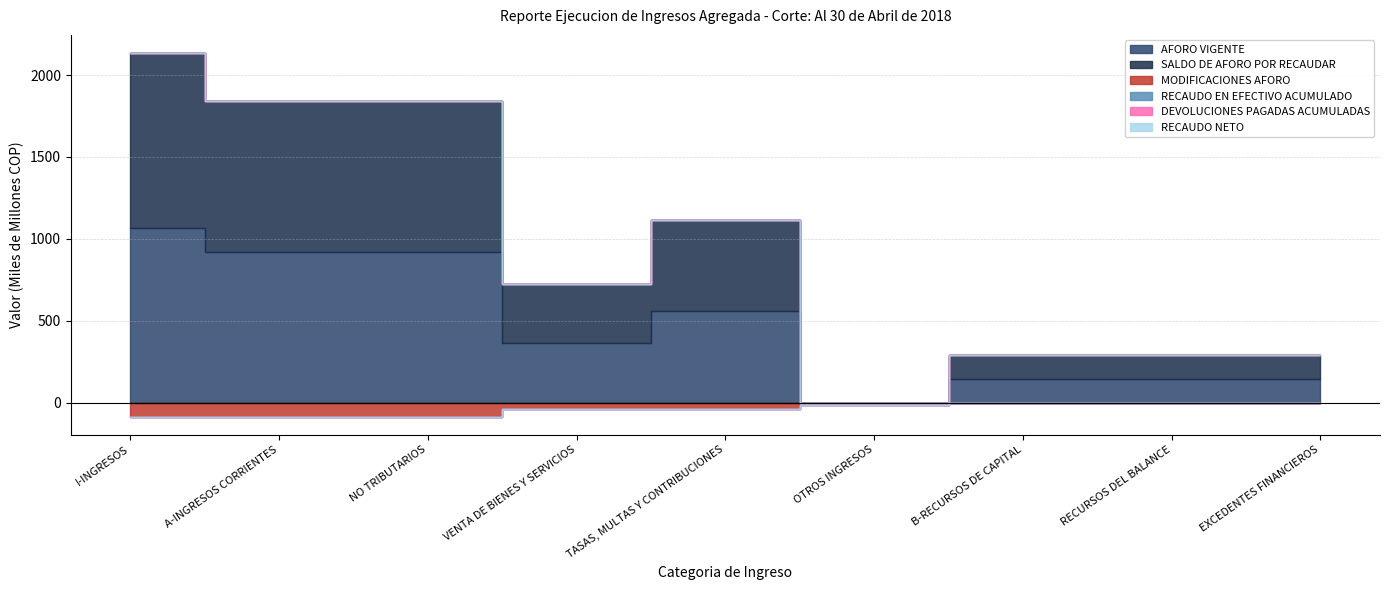

The MODIFICACIONES AFORO series shows -12212000000 at OTROS INGRESOS. True or false?

True